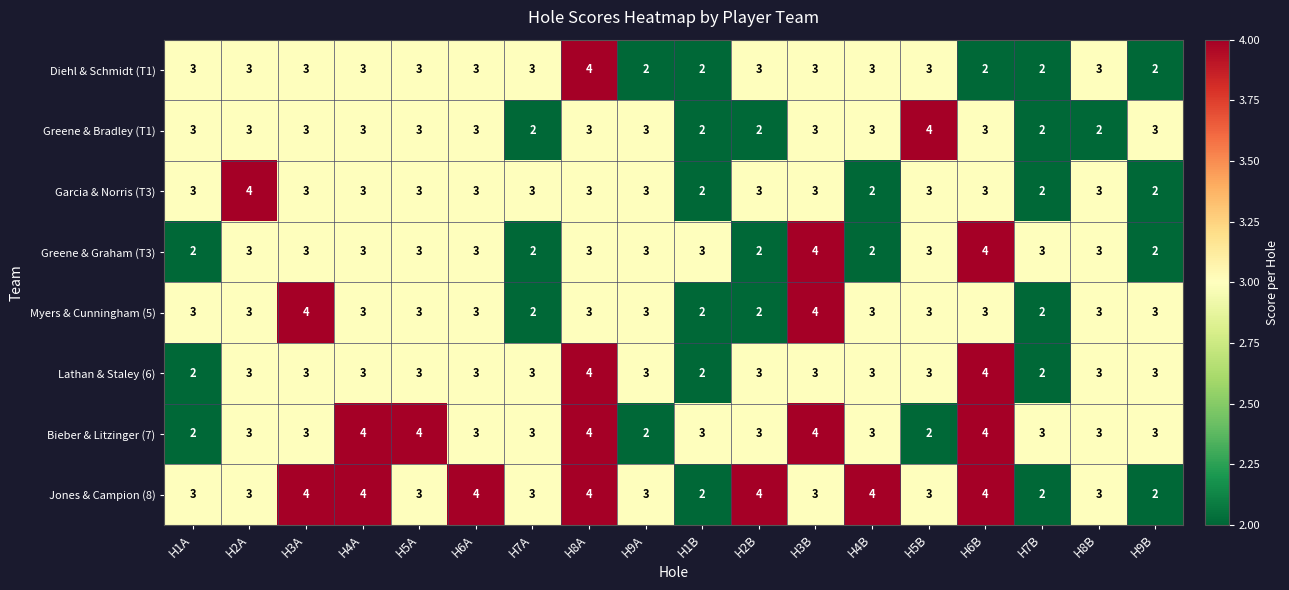

The Garcia & Norris (T3) series shows 2 at H9B. True or false?

True